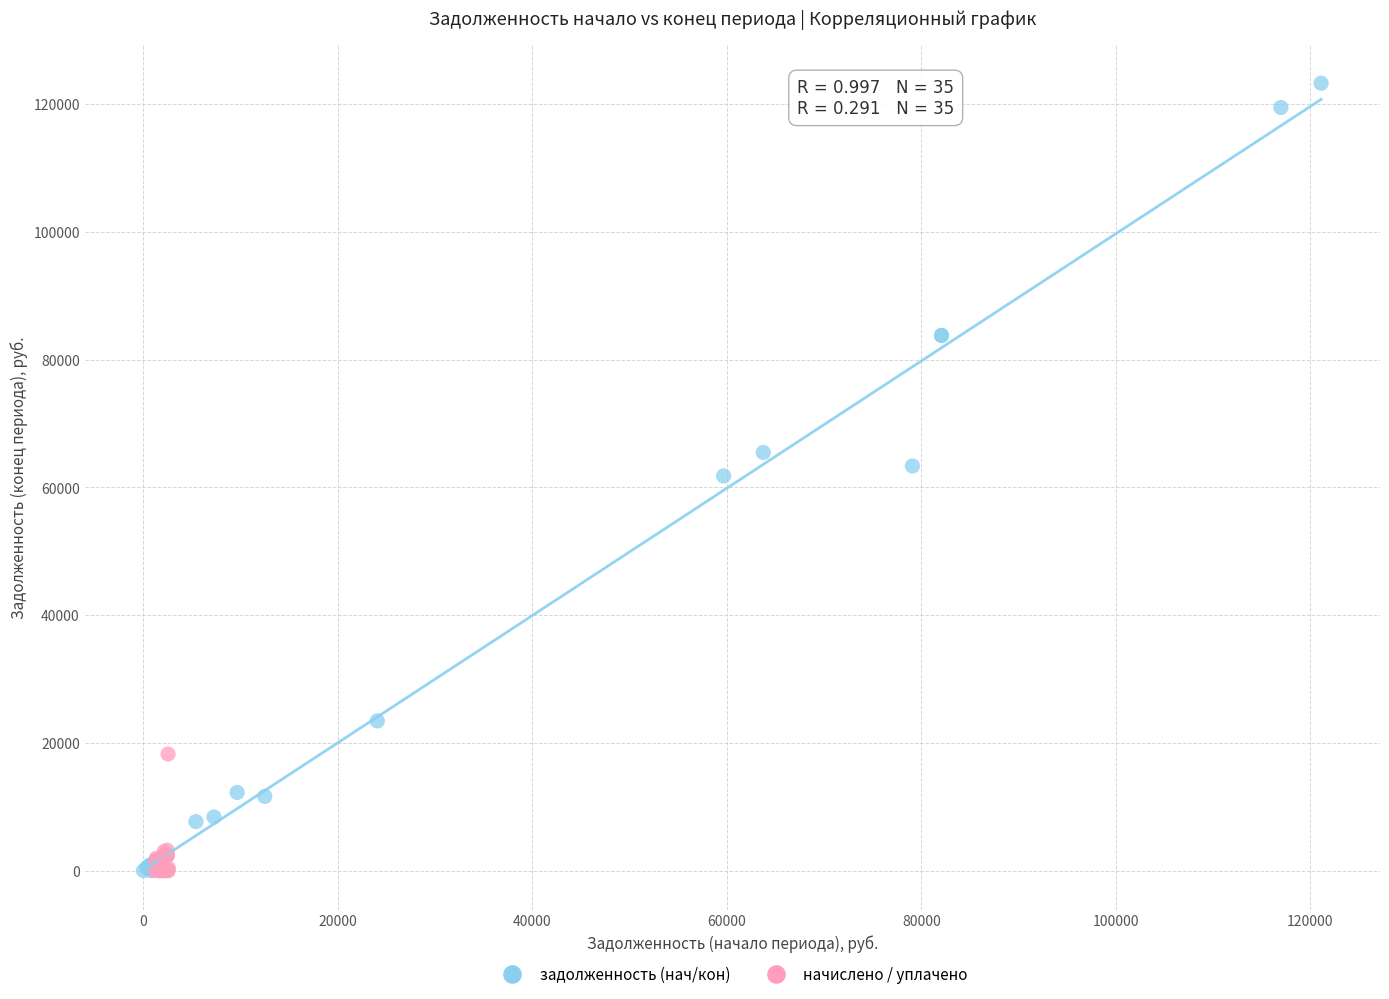

What are all the series names shown in the legend?

задолженность (нач/кон), начислено / уплачено